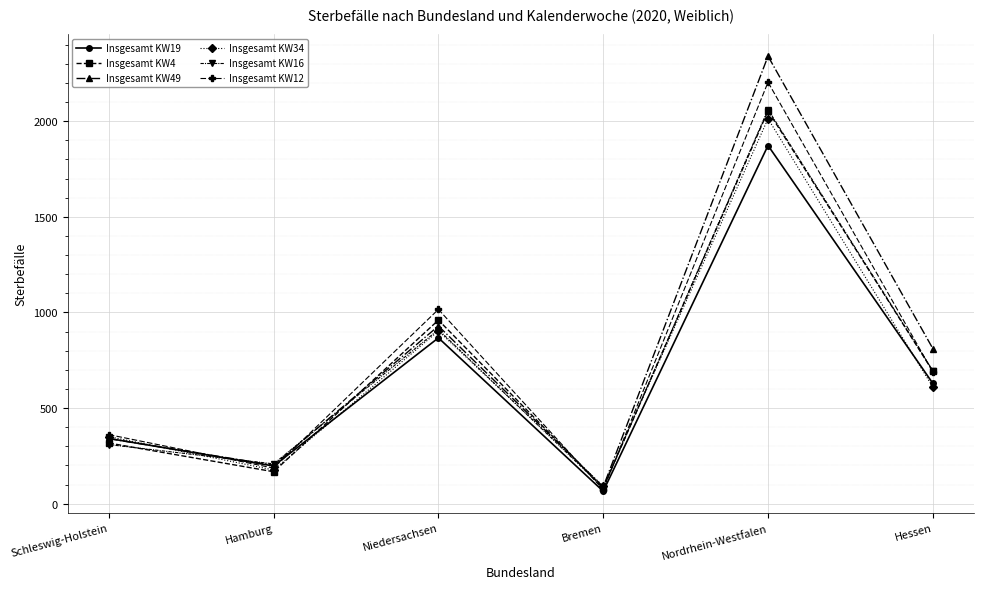

Reading left to right, transcribe all the data shown in this chart.

Insgesamt KW19: 341	197	867	65	1873	629
Insgesamt KW4: 317	167	960	83	2054	693
Insgesamt KW49: 340	201	929	88	2340	811
Insgesamt KW34: 351	176	903	92	2013	610
Insgesamt KW16: 309	208	910	83	2061	695
Insgesamt KW12: 361	186	1016	73	2204	689